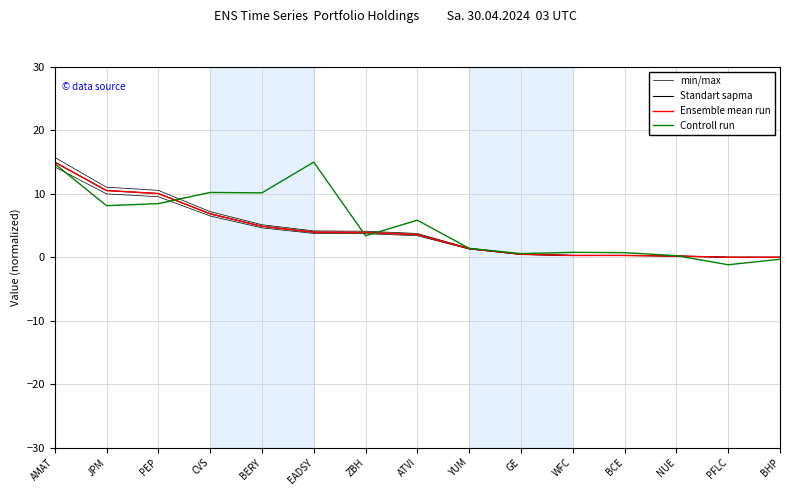

True or false: Controll run and Ensemble mean run cross at least once.

True